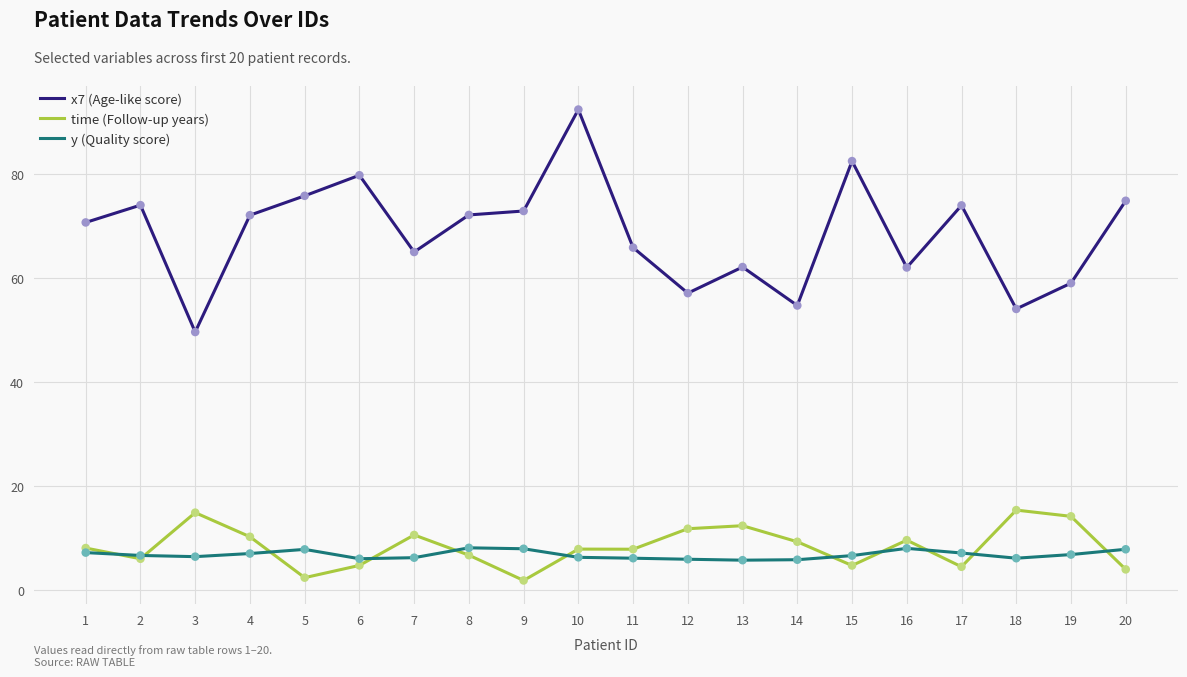

Which series has the widest spread of values?

x7 (Age-like score)